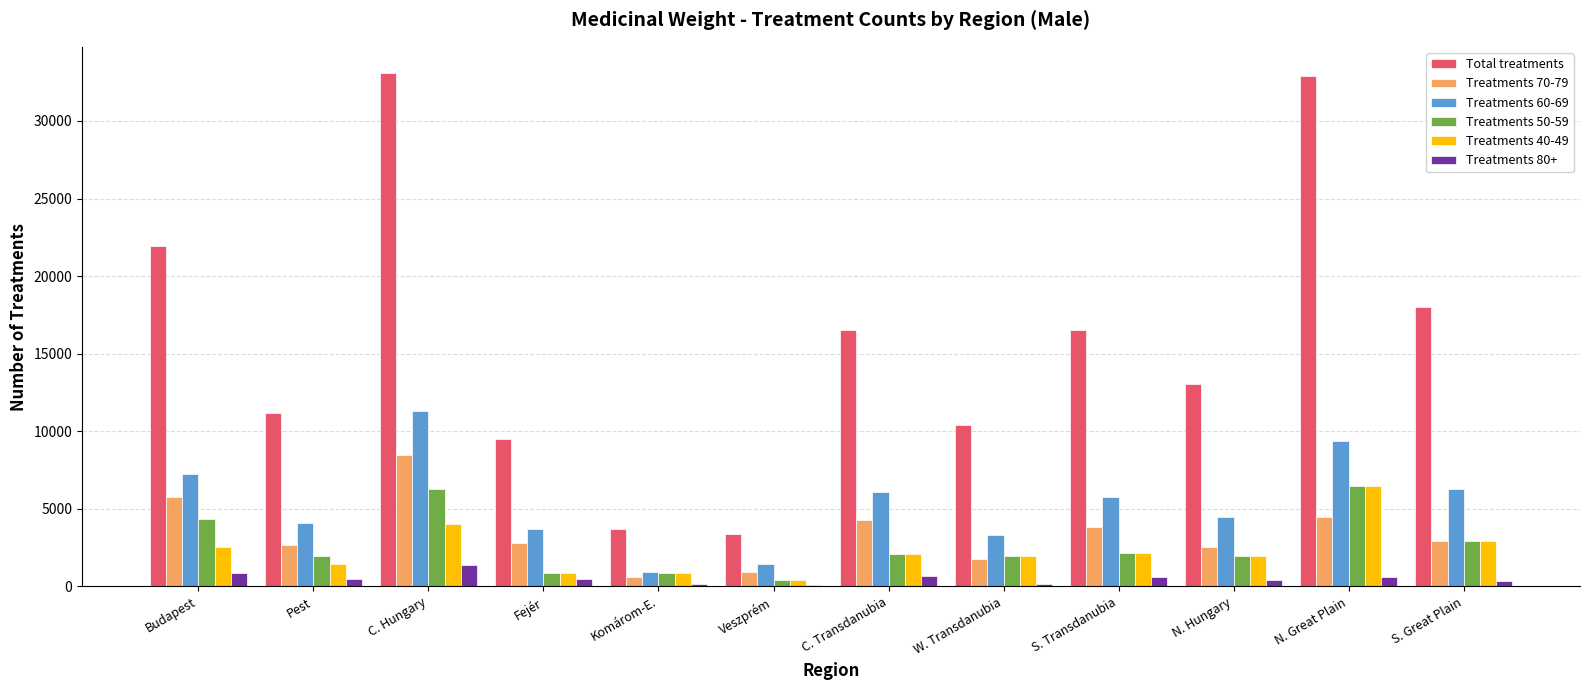

What is the highest value of the Treatments 50-59 series?

6478